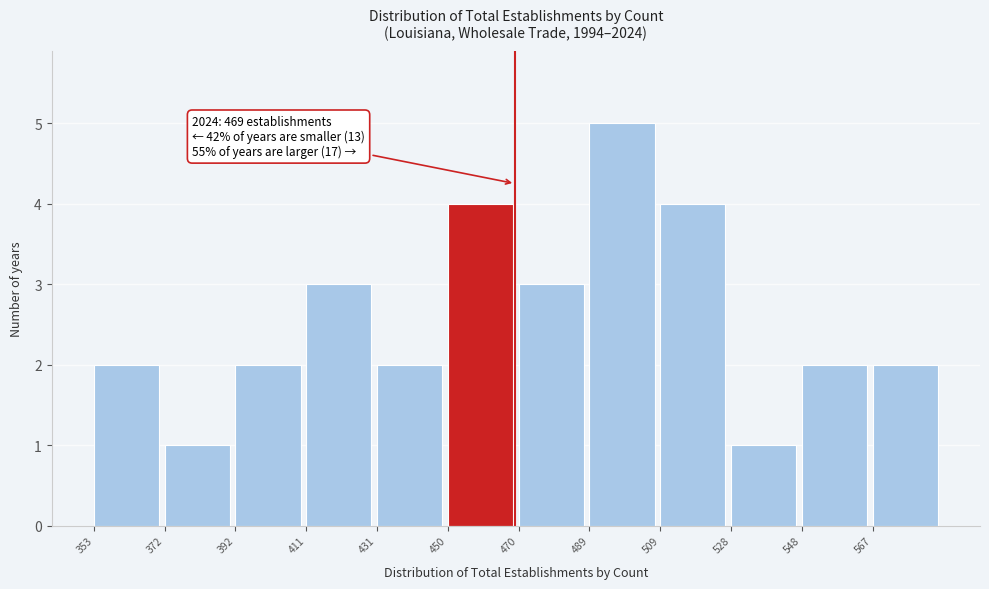

Which range on the x-axis has the tallest bar?

489.5 to 509.0